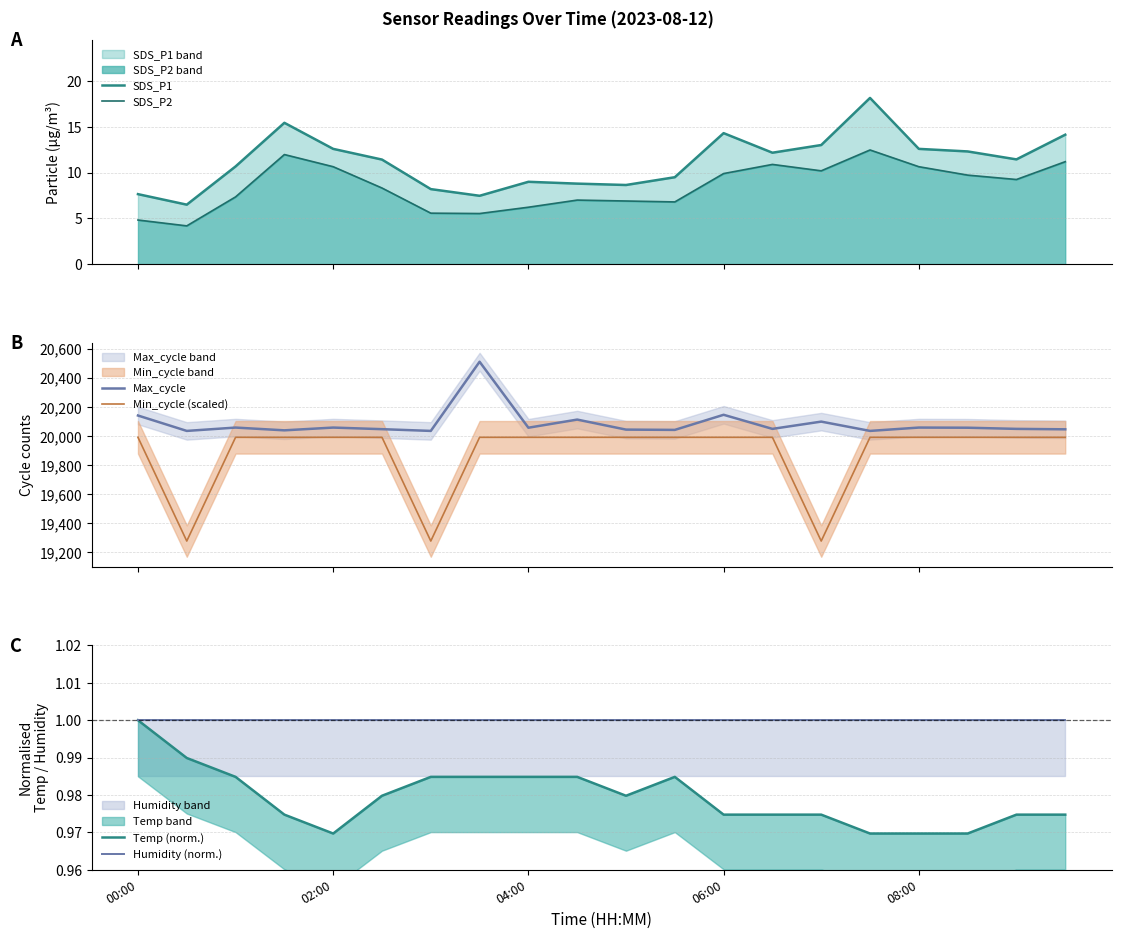

True or false: Temp (norm.) and SDS_P2 line intersect in this chart.

False